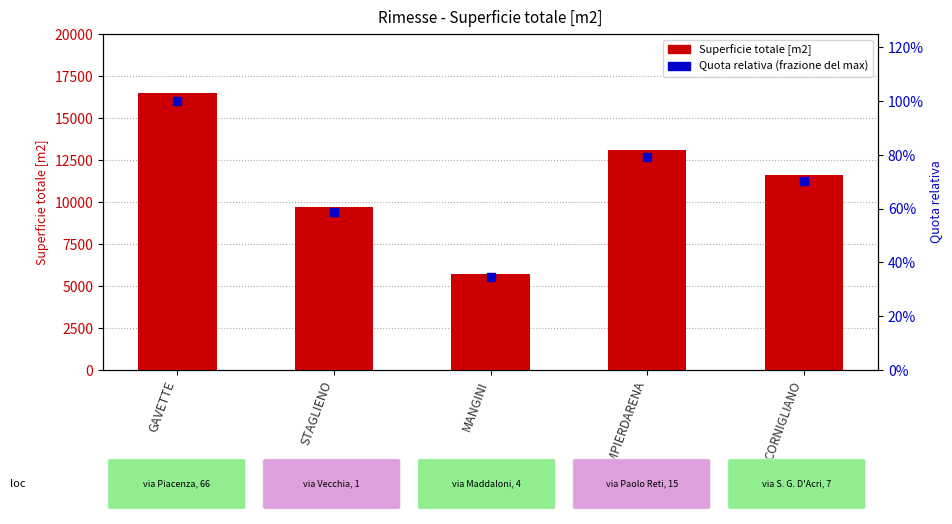

Which series reaches the minimum Y coordinate?

Quota relativa (frazione del max)